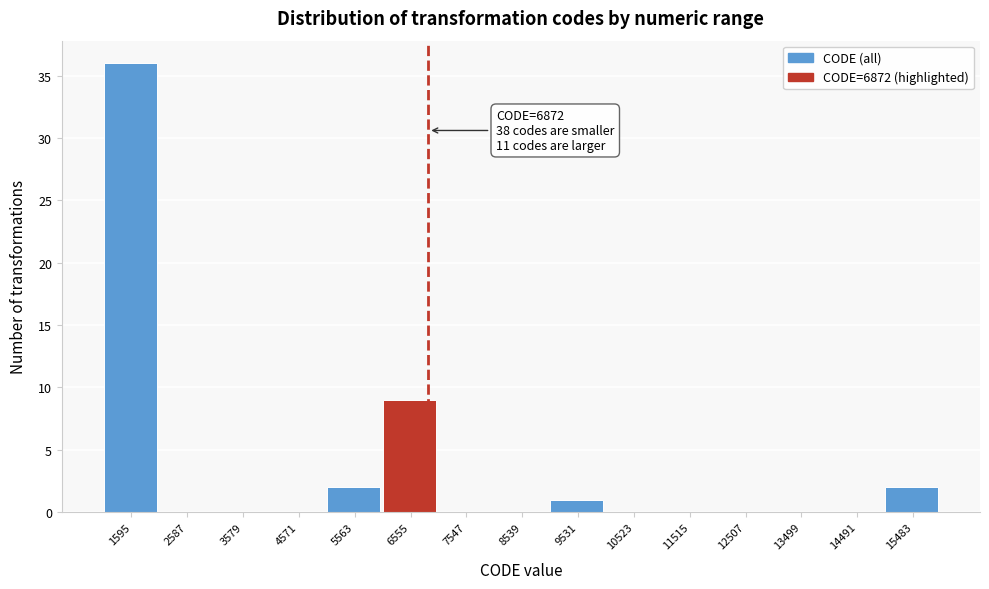

Over which range of the x-axis is the bar tallest?

1100 to 2100